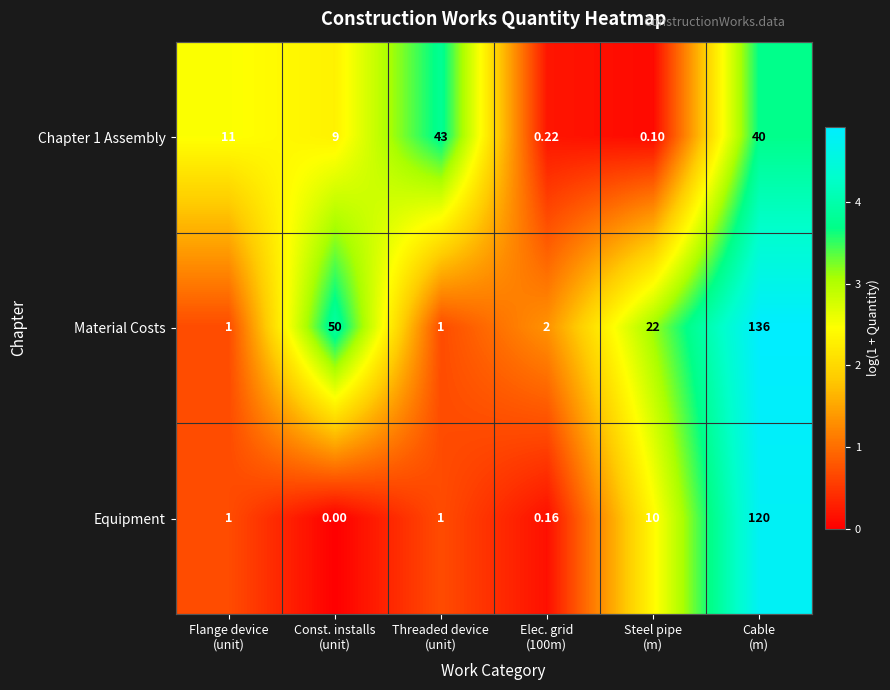

How many data points in Chapter 1 Assembly are less than 11?

3